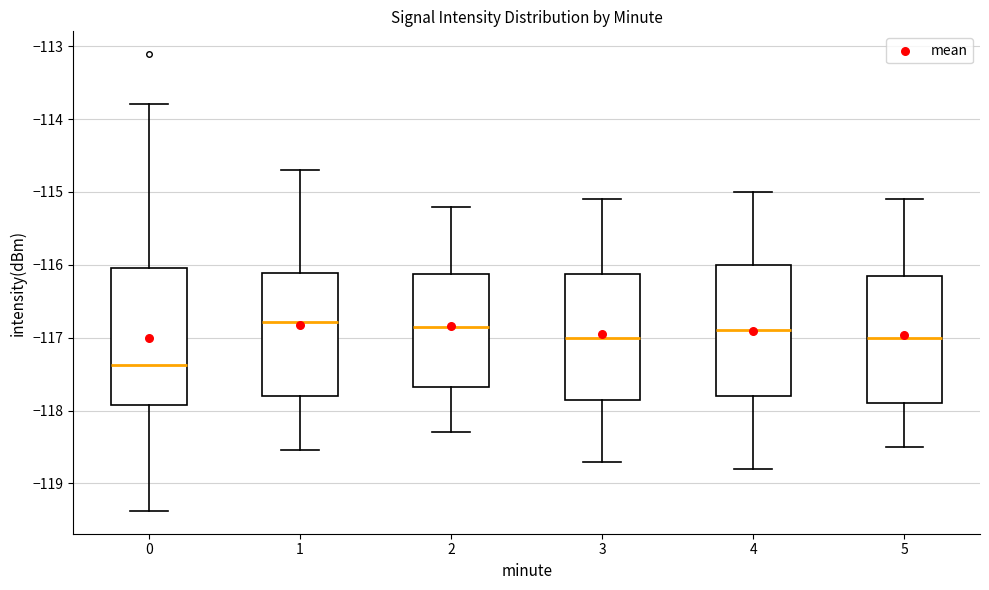

Which box's median line is the lowest?

0